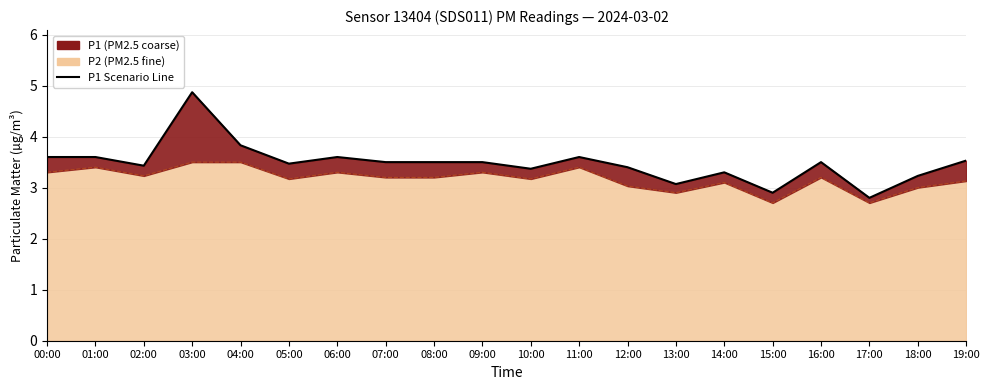

Reading left to right, transcribe all the data shown in this chart.

00:00=3.6	01:00=3.6	02:00=3.4	03:00=4.9	04:00=3.8	05:00=3.5	06:00=3.6	07:00=3.5	08:00=3.5	09:00=3.5	10:00=3.4	11:00=3.6	12:00=3.4	13:00=3.1	14:00=3.3	15:00=2.9	16:00=3.5	17:00=2.8	18:00=3.2	19:00=3.5